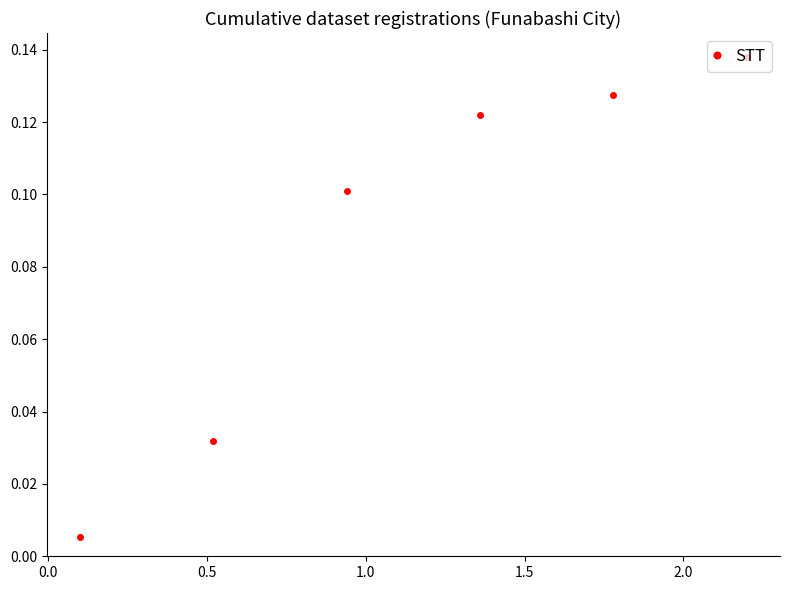

True or false: there are more than 0 points higher than both neighbors.

False